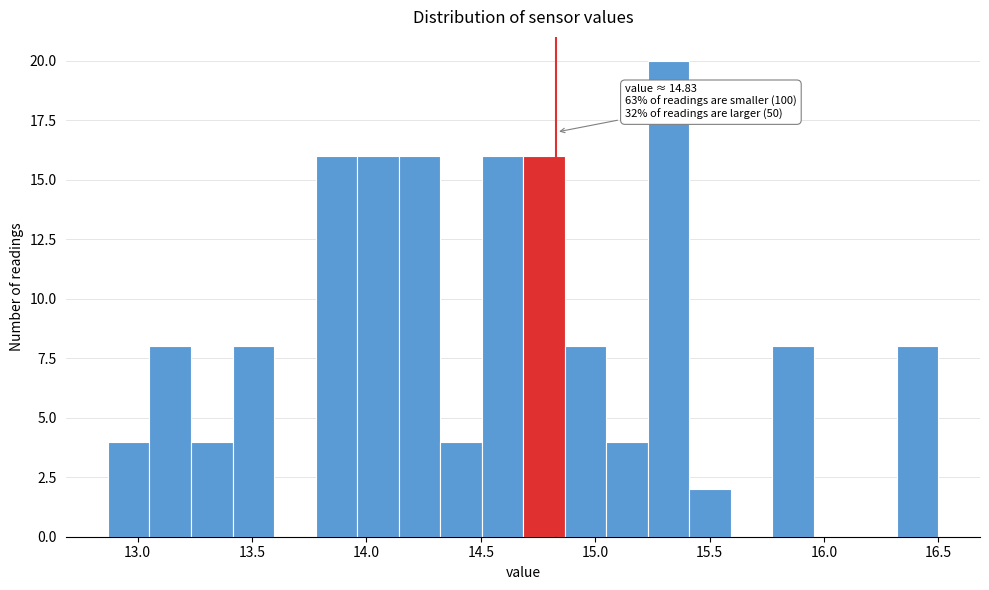

Around what value on the x-axis is the tallest bar? Give the approximate position of its centre, as read against the axis.

15.30